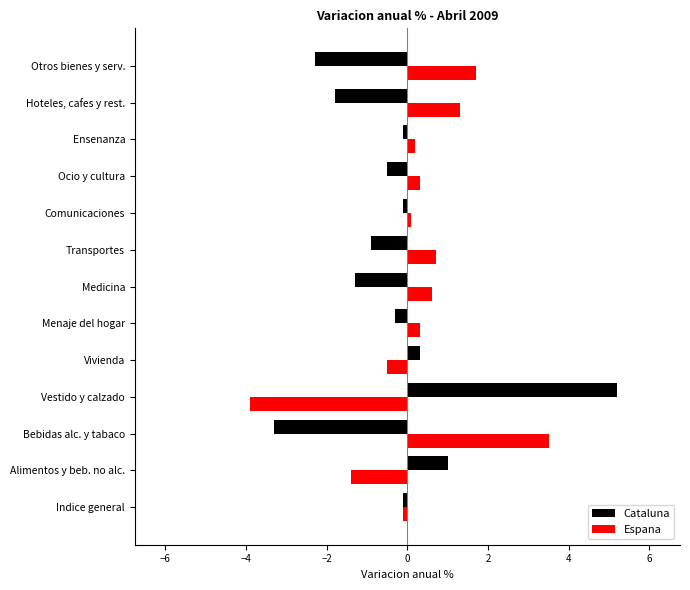

At which category is the sum across all series the highest?

Vestido y calzado